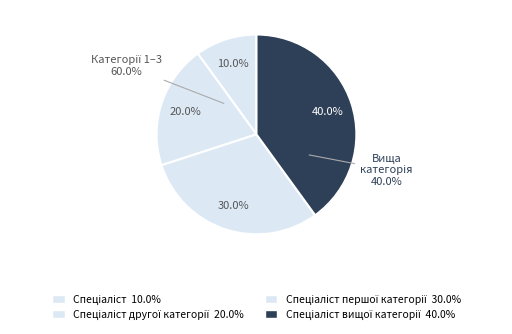

The Спеціаліст вищої категорії slice represents 40% of the pie. True or false?

True